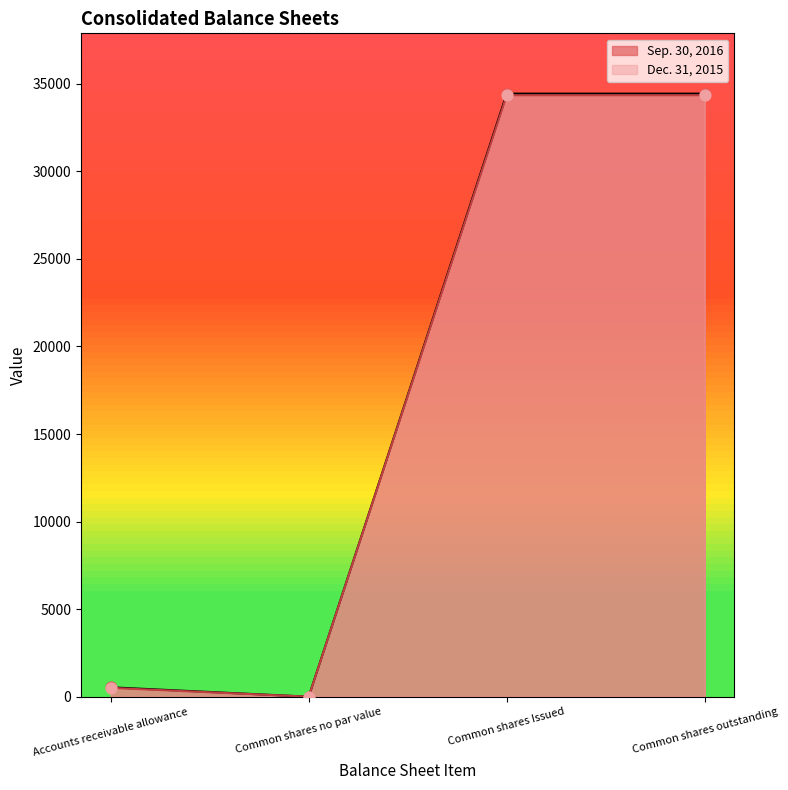

Which series reaches the minimum Y coordinate?

Sep. 30, 2016